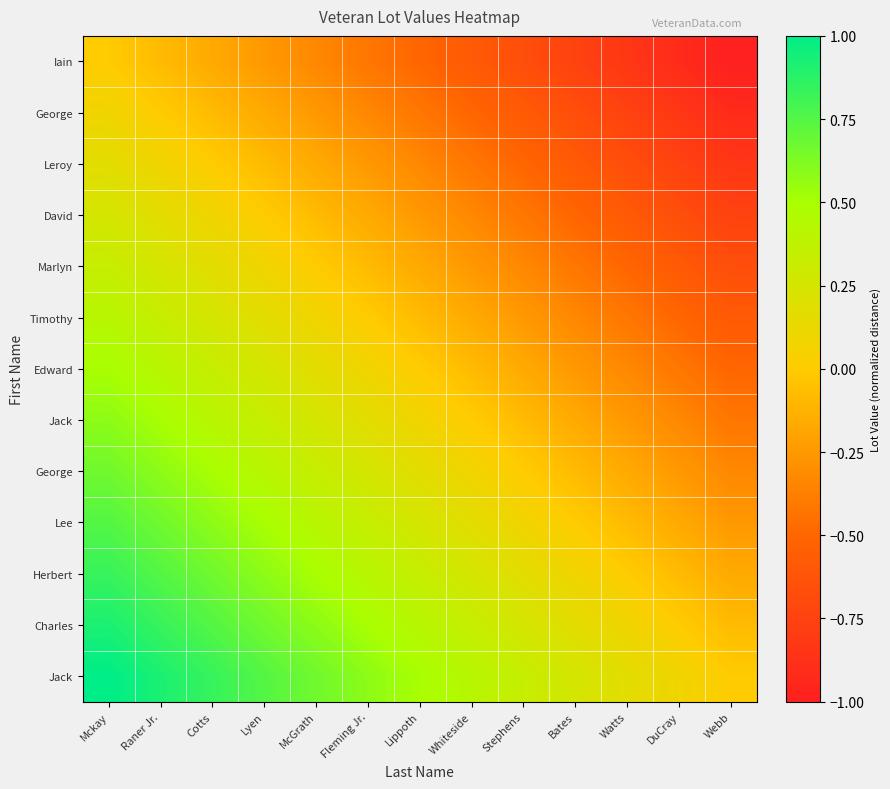

Which has a higher value, Whiteside or Watts?

Whiteside